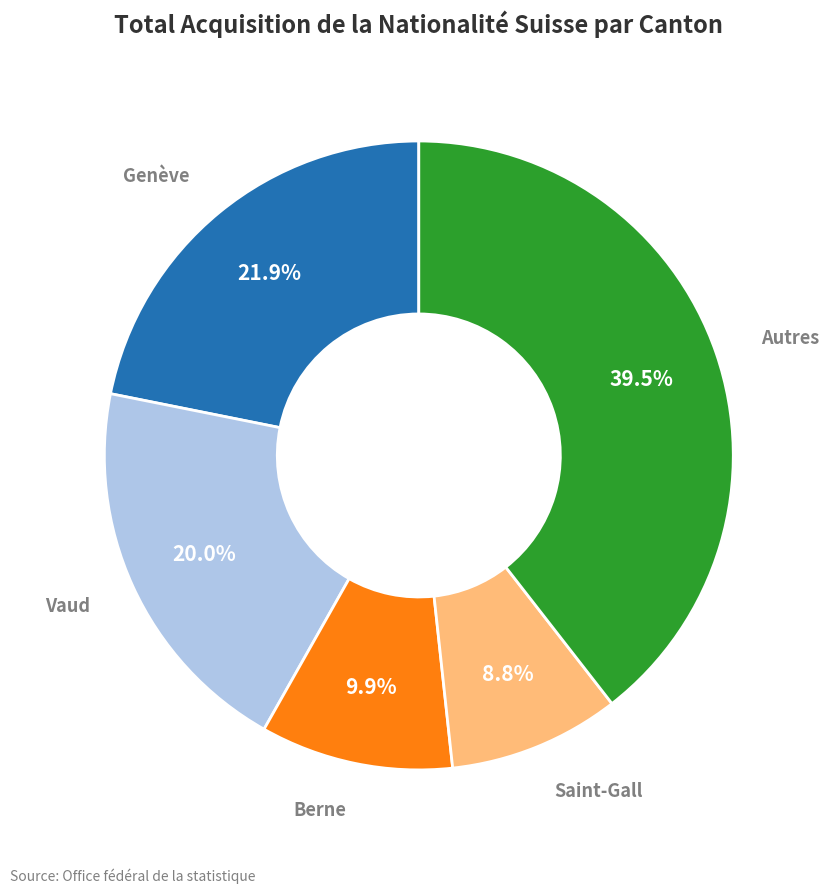

How many slices are in this pie chart?

5